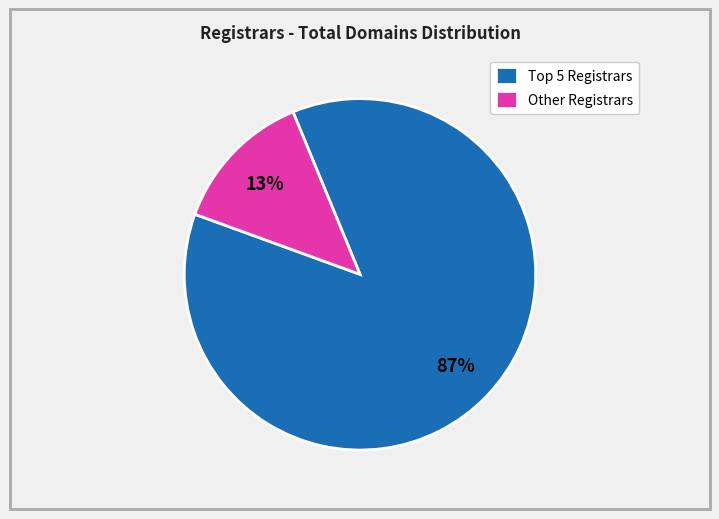

Which slice is the smallest?

Other Registrars